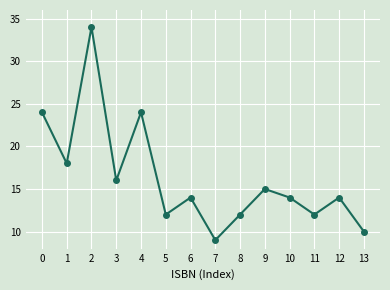

Read the value at 8.

12